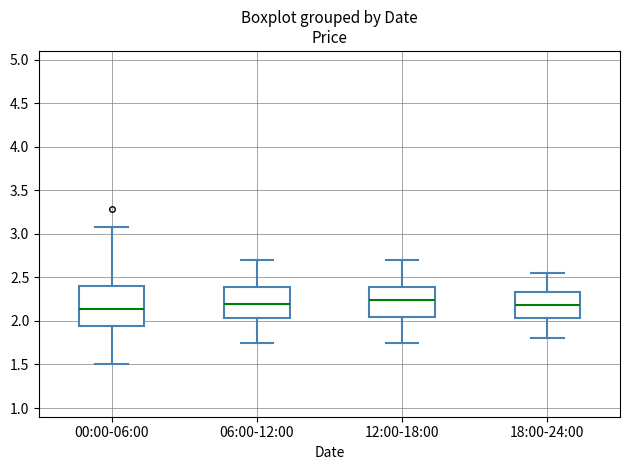

Reading left to right, read every box against the y-axis: the position of its median line, the range the box covers, and the ends of its whiskers. The values are not printed on the chart, so give them approximately, as read against the axis.

00:00-06:00: median 2.15, box 1.95 to 2.40, whiskers 1.50 to 3.10
06:00-12:00: median 2.20, box 2.05 to 2.40, whiskers 1.75 to 2.70
12:00-18:00: median 2.25, box 2.05 to 2.40, whiskers 1.75 to 2.70
18:00-24:00: median 2.20, box 2.05 to 2.35, whiskers 1.80 to 2.55